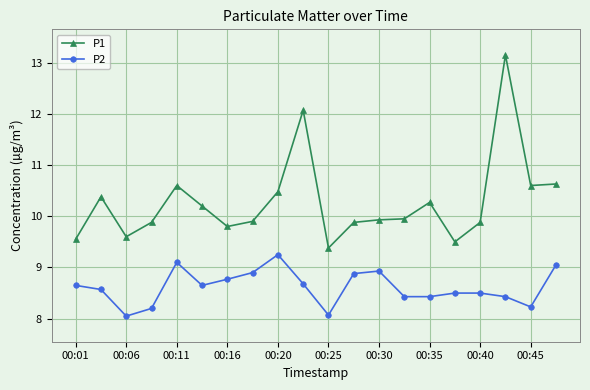

What is the value of the P1 point at the 17th from the left?

9.9